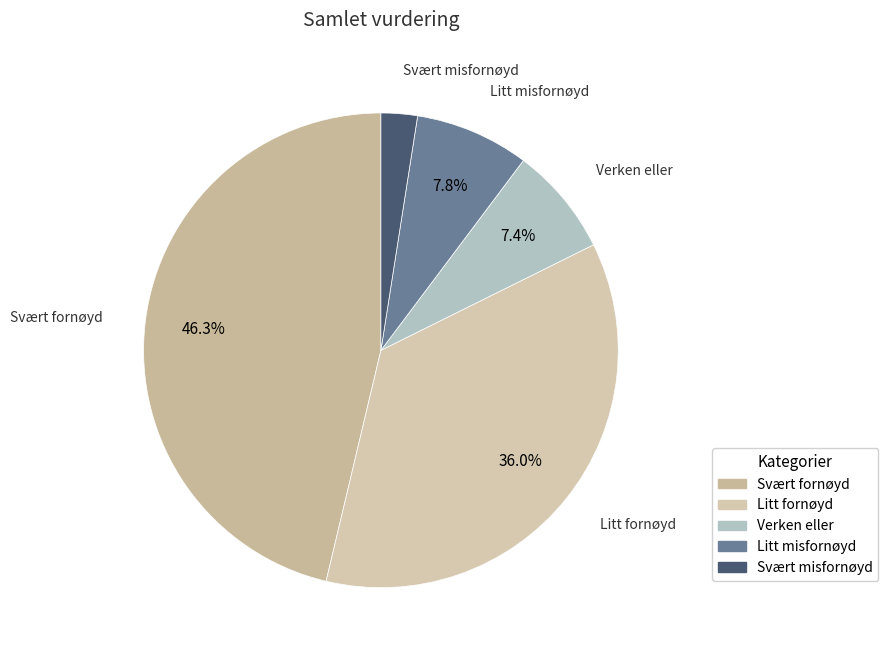

Combined, what portion of the pie is Litt misfornøyd and Litt fornøyd?

43.8%